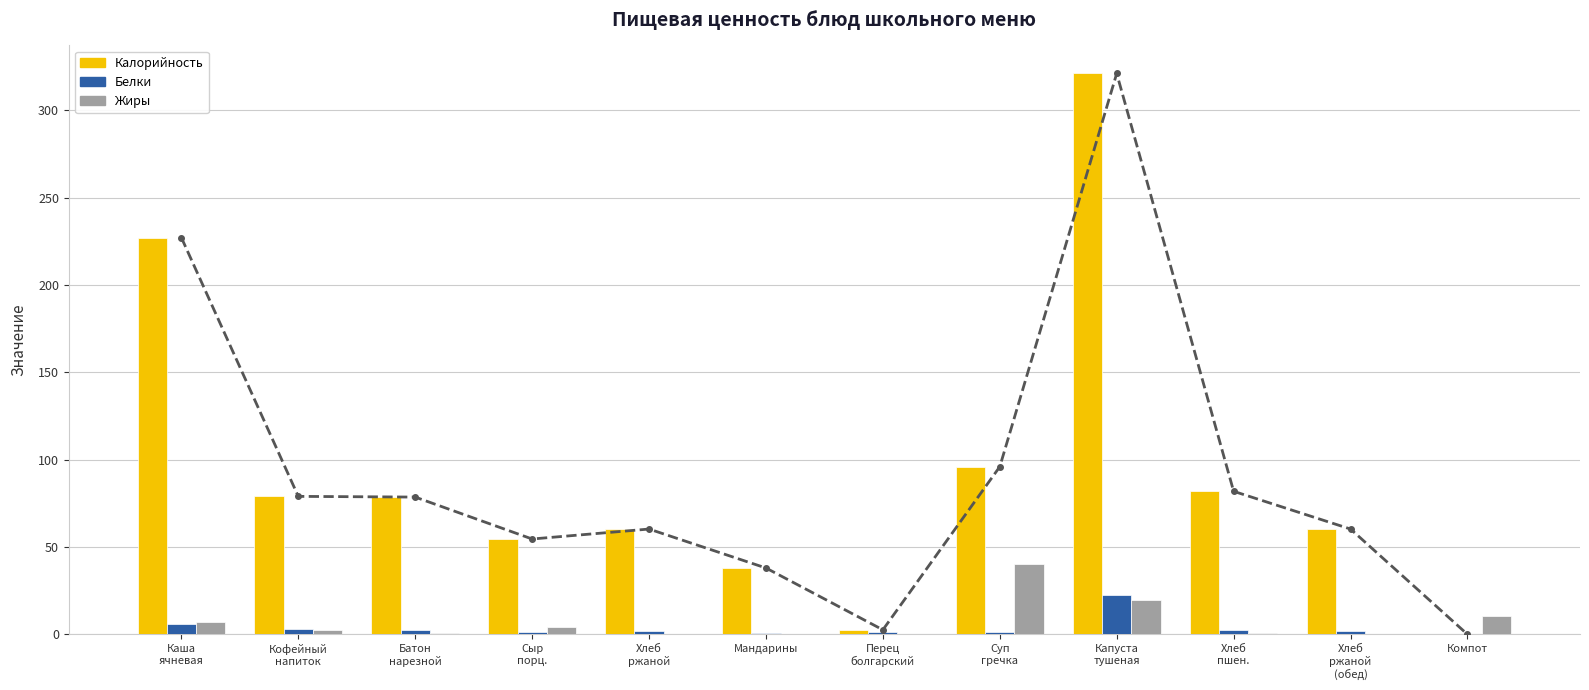

Read the Белки value at Сыр
порц..

1.4